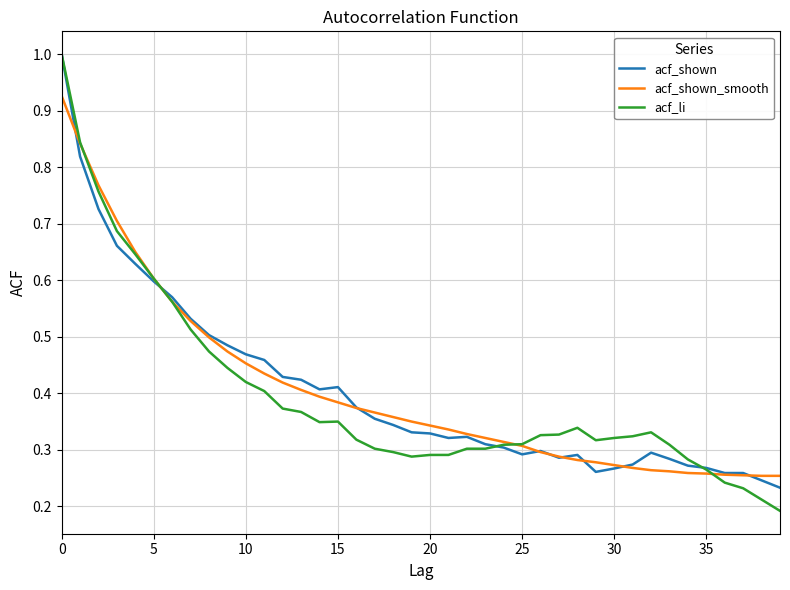

What is the maximum value shown in the chart?

1.0